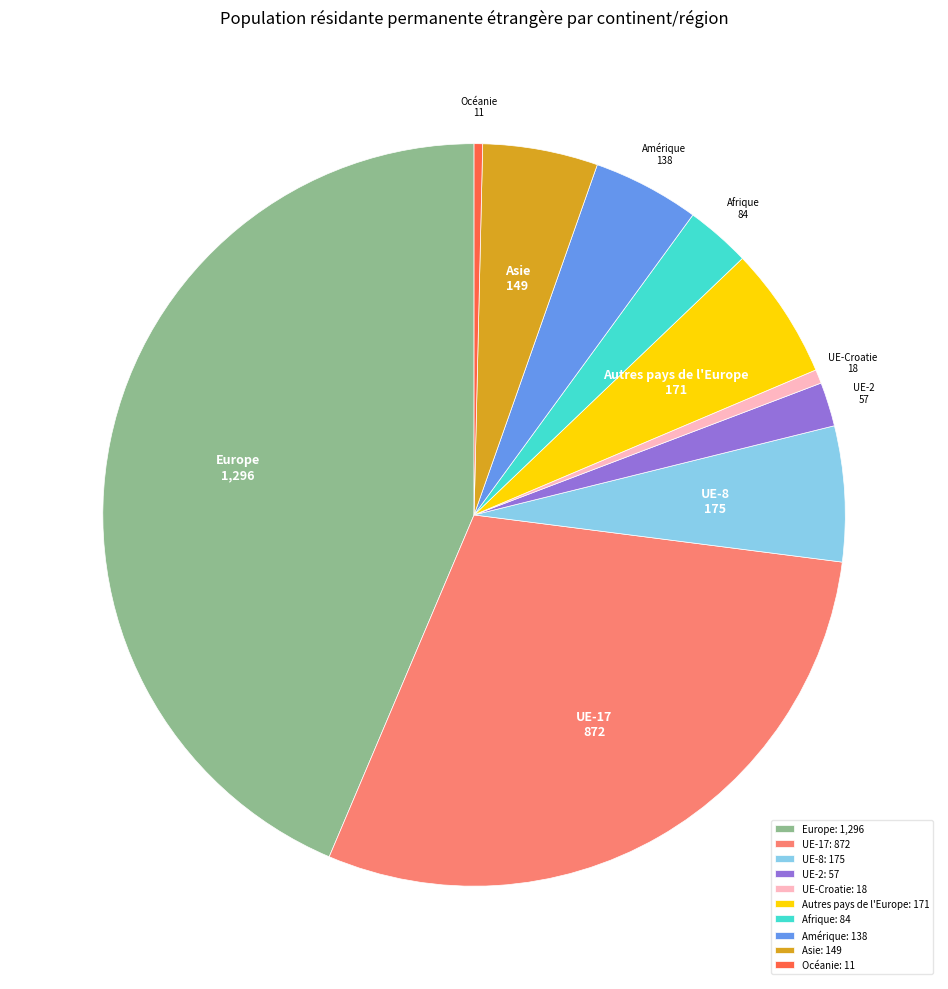

True or false: UE-Croatie accounts for 14% of the total.

False